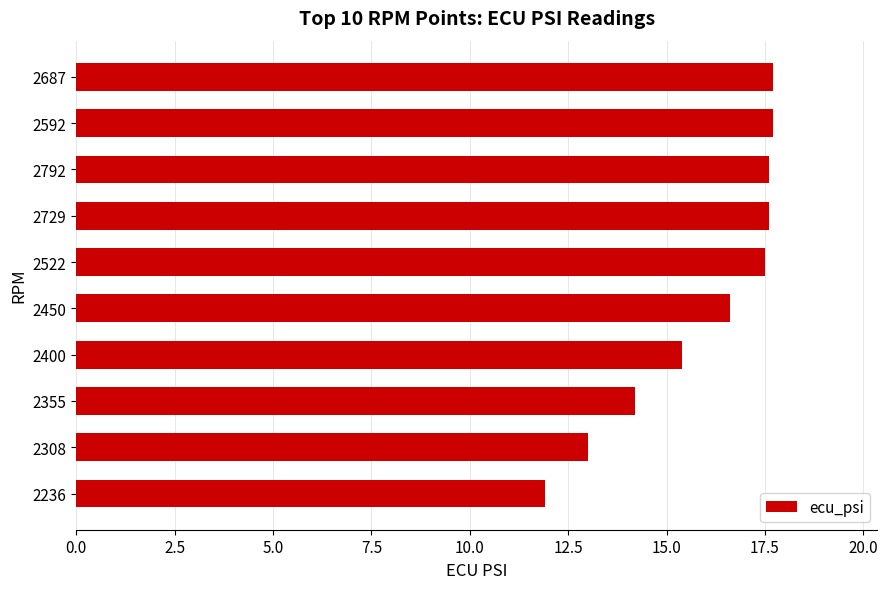

What is the ratio of the value at 2592 to the value at 2522?

1.0